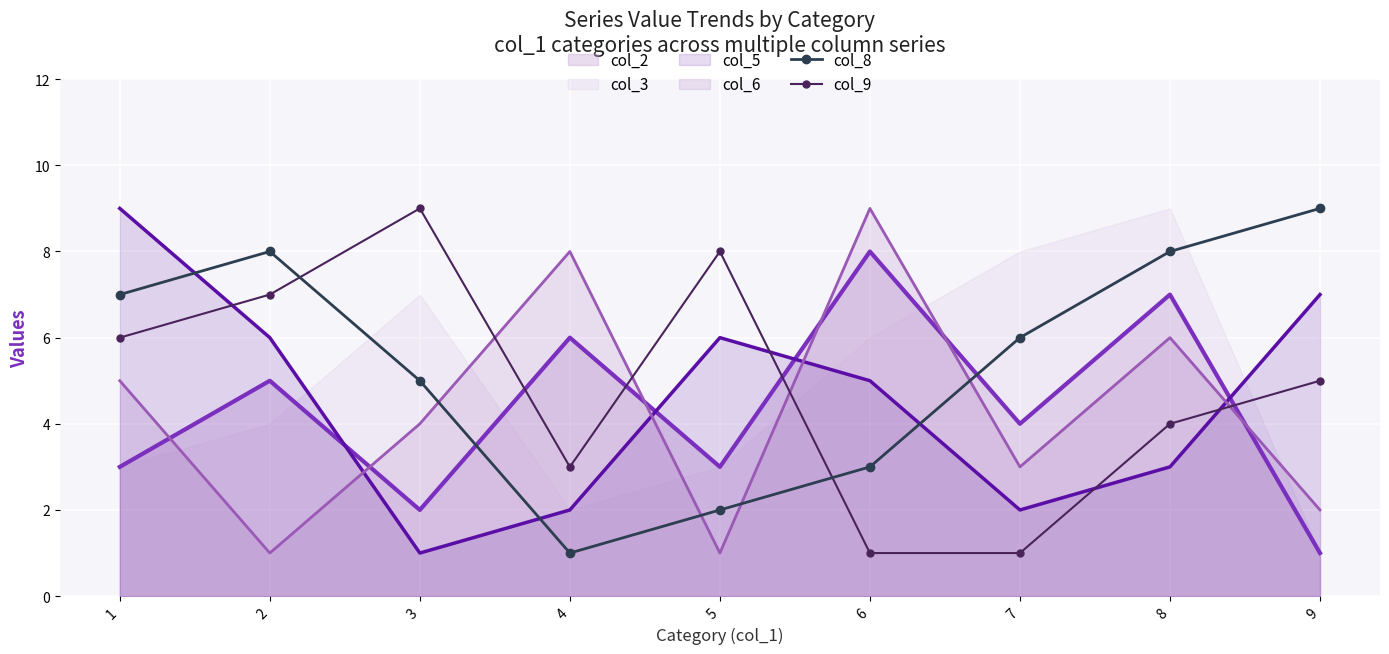

What is the sum of the col_9 values at 8 and 4?

7